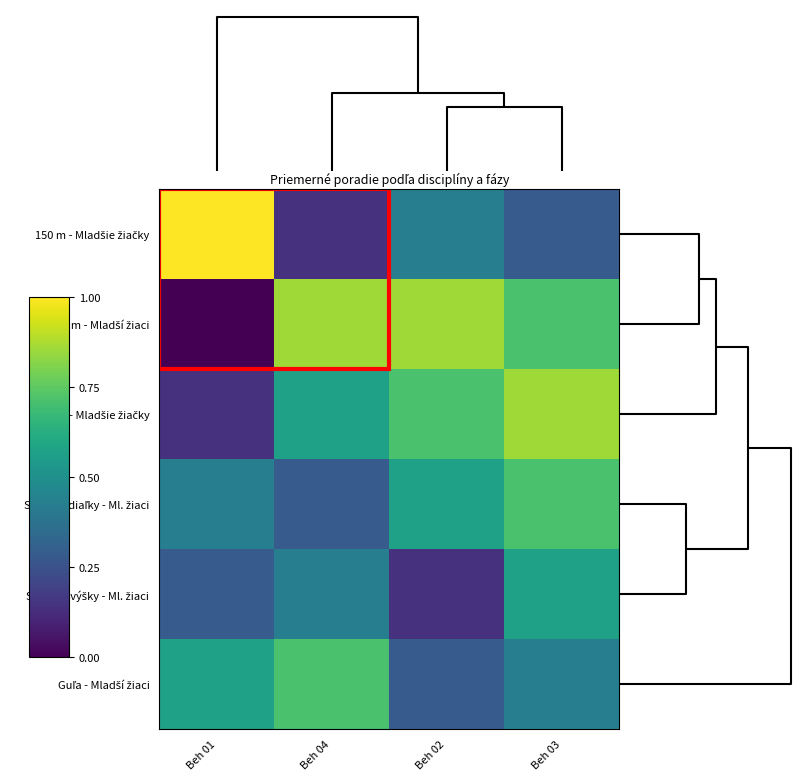

Which series has the largest total across all categories?

150 m - Mladší žiaci